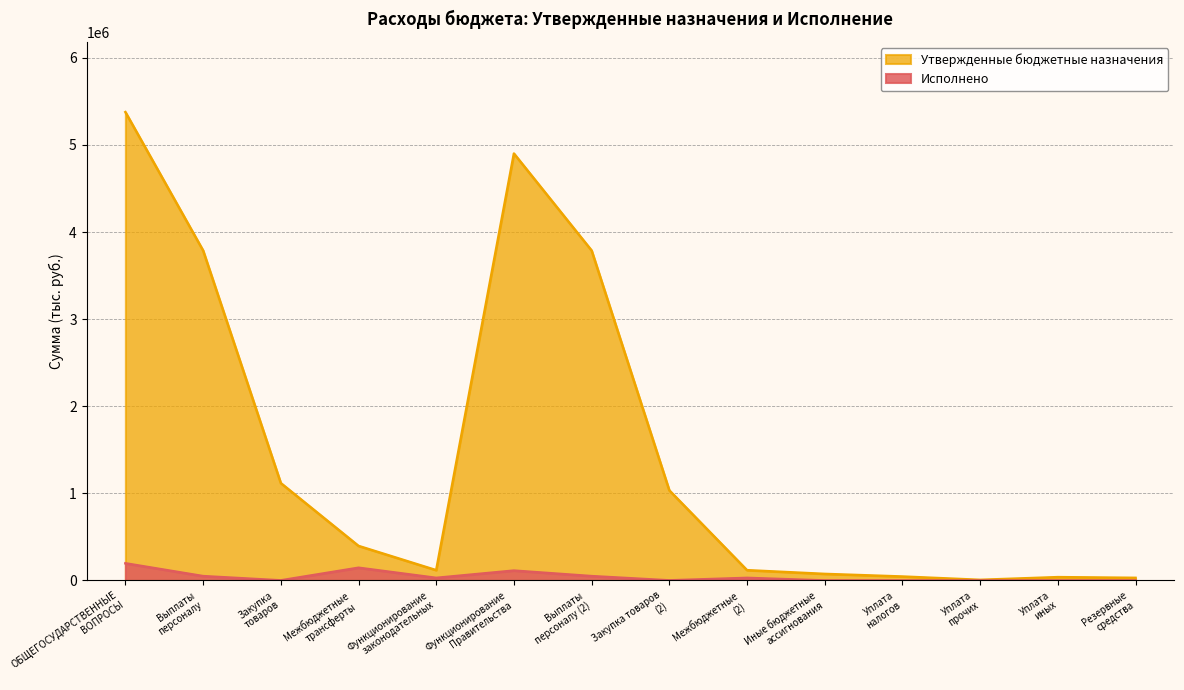

List the series in order of their overall mean, lowest first.

Исполнено, Утвержденные бюджетные назначения